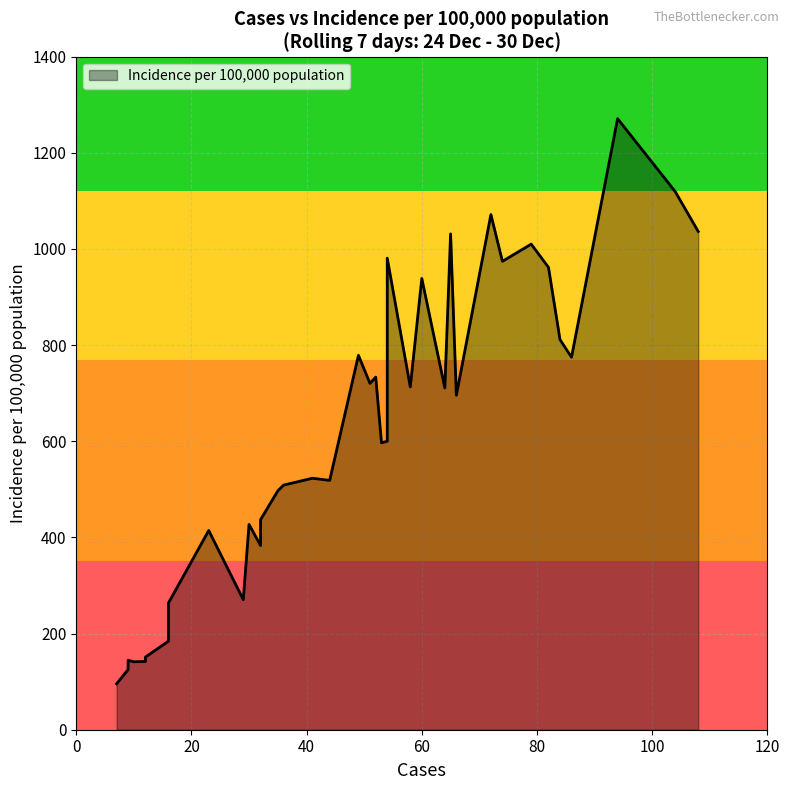

What is the value of the 9th point from the left?

151.0